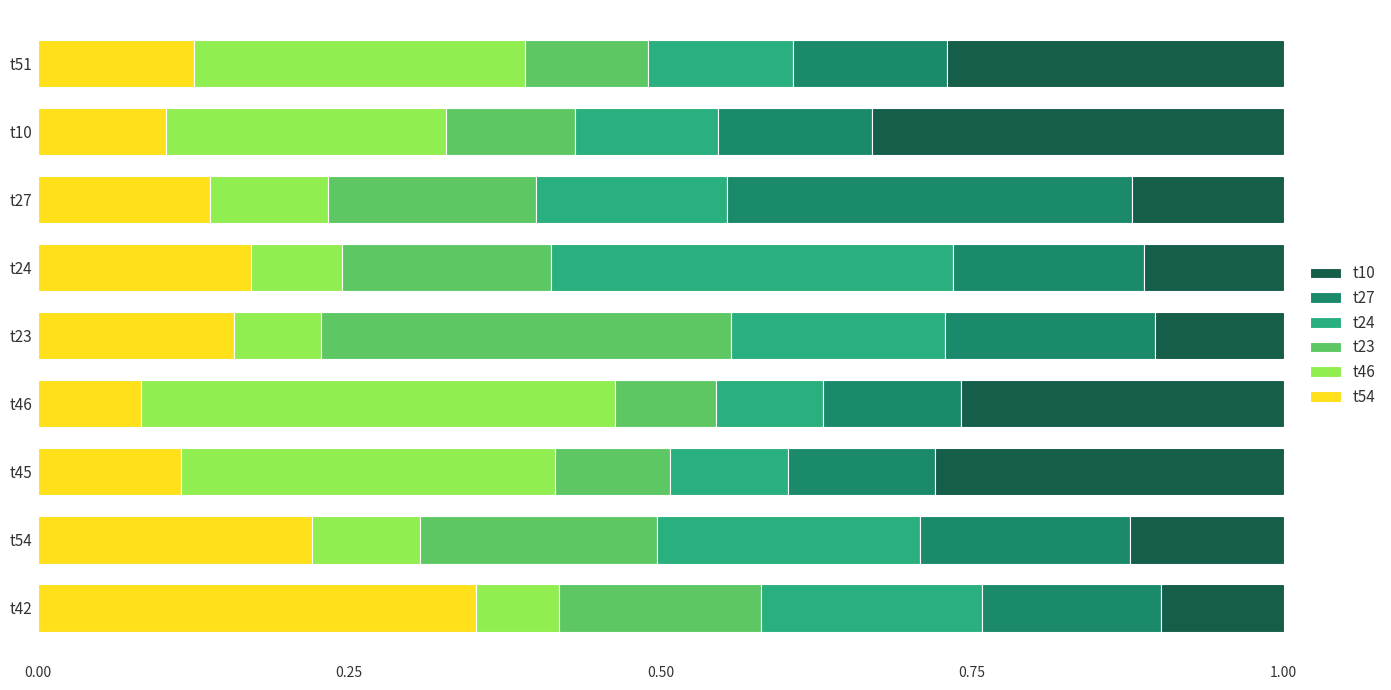

The value of t54 at t51 is 0.1. True or false?

True